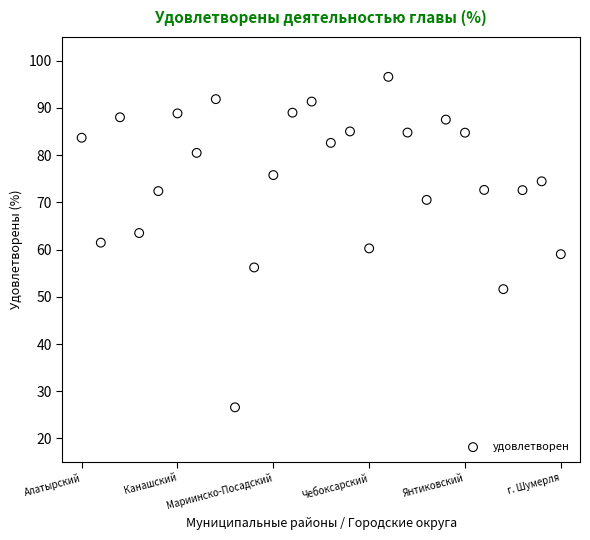

What is the range of Y values (max minus min)?

70.0